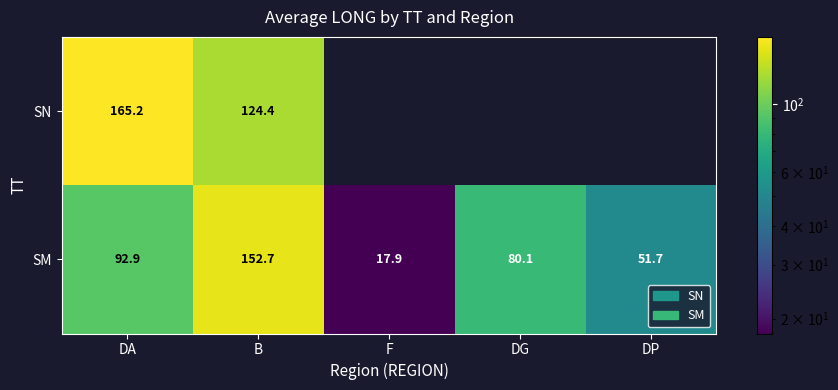

Rank the categories by SM value from lowest to highest.

F, DP, DG, DA, B